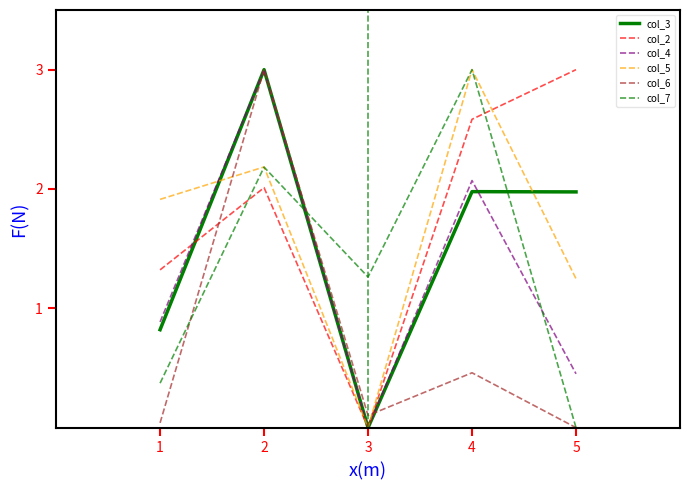

True or false: col_2 has a value of 2.6 at 4.

True